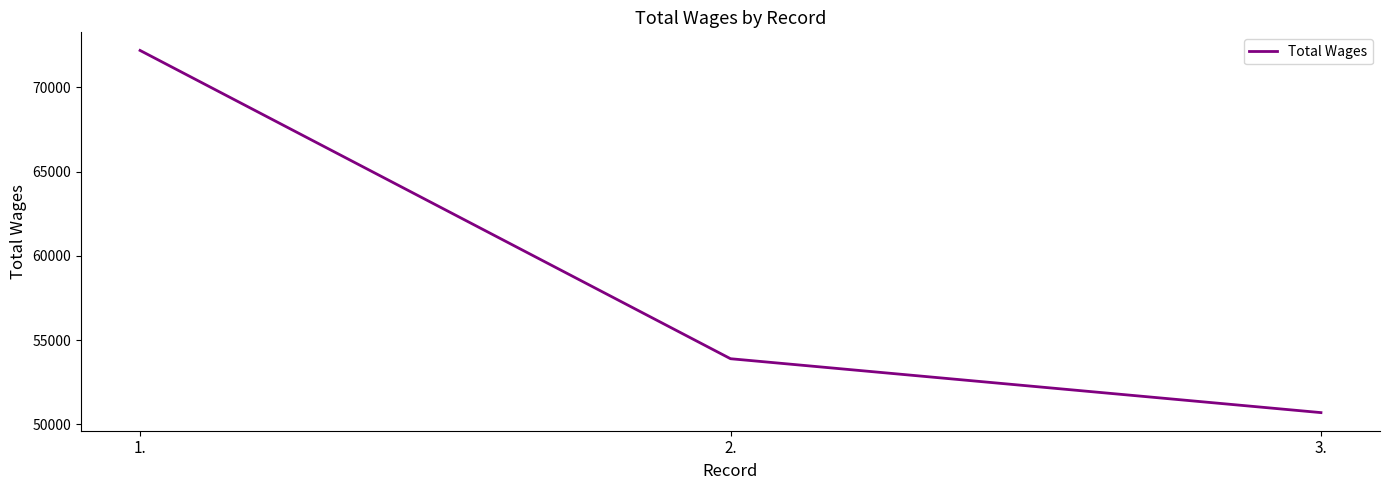

How many values are between 50702 and 72186?

3